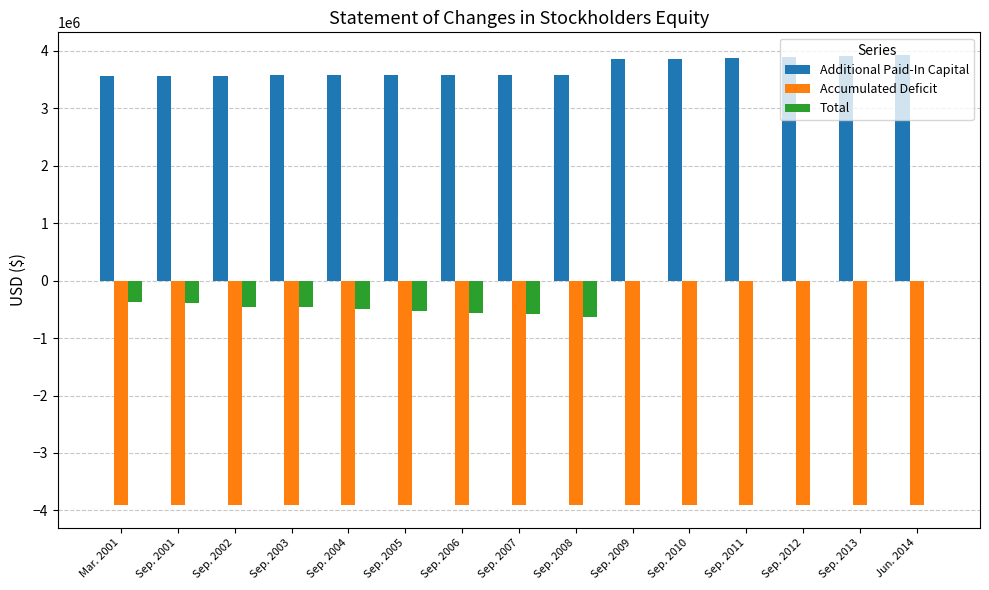

Which series has the largest range (max minus min)?

Total